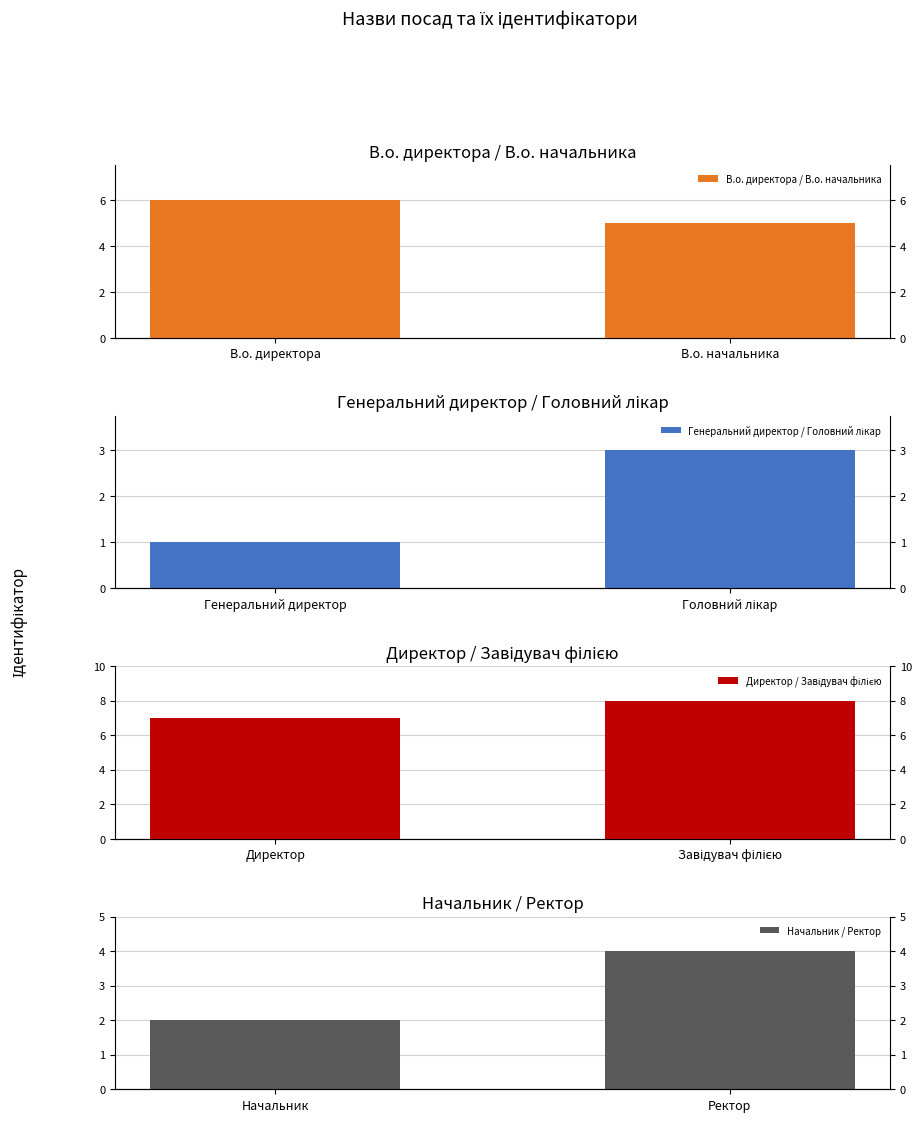

Which series has the largest range (max minus min)?

Генеральний директор / Головний лікар